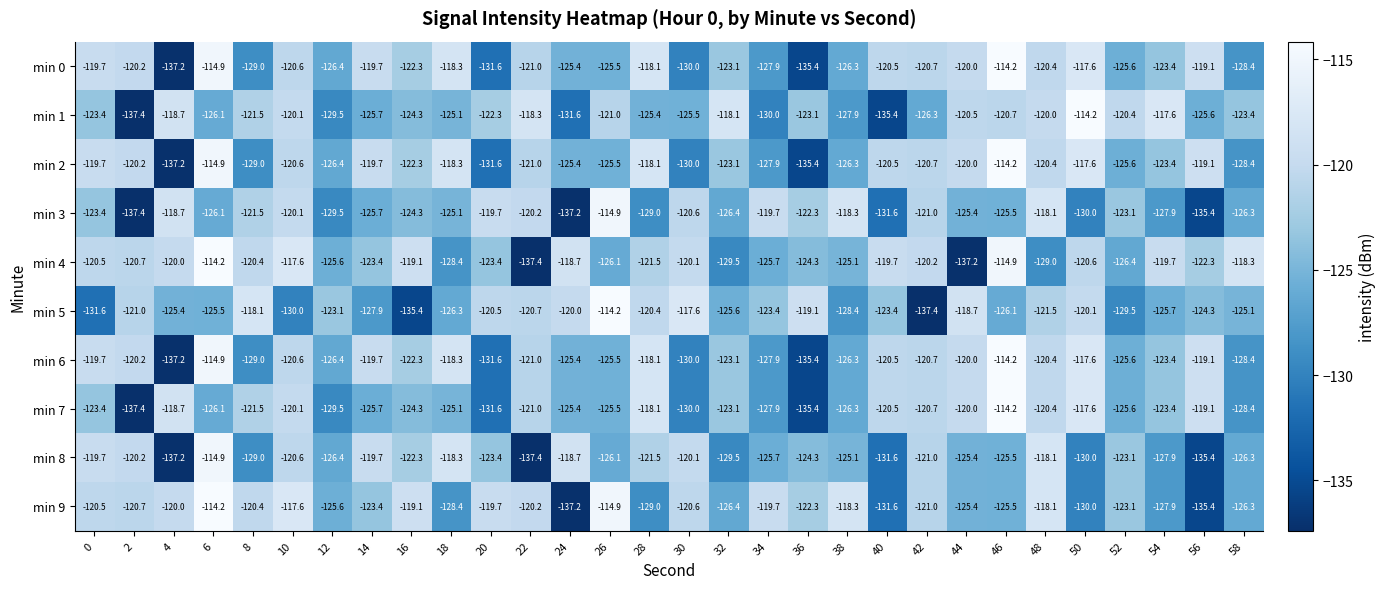

How many series are shown in this chart?

10